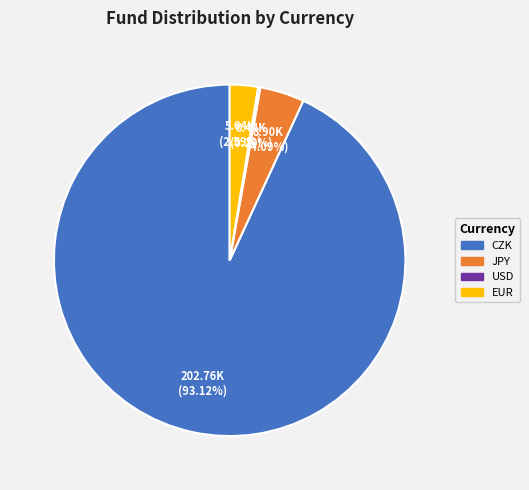

Is there any slice that represents more than half of the pie?

Yes